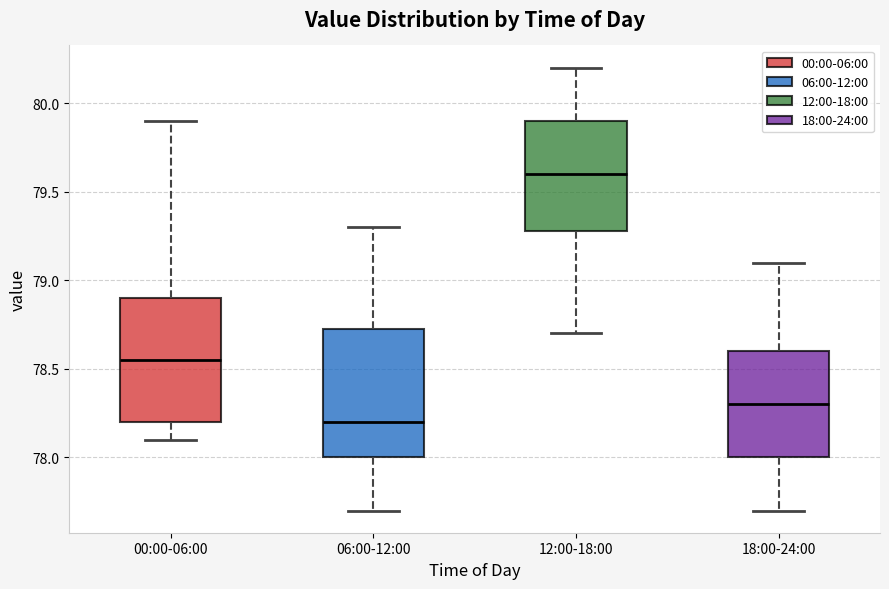

Which box's median line is the highest?

12:00-18:00